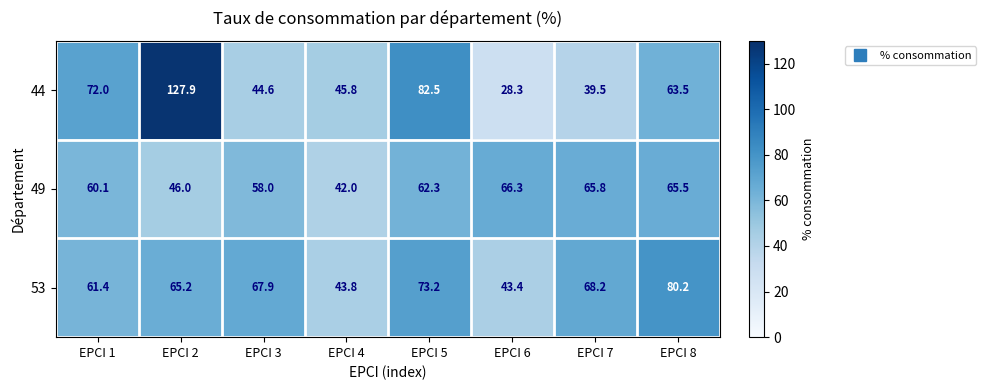

At which category is the sum across all series the highest?

EPCI 2